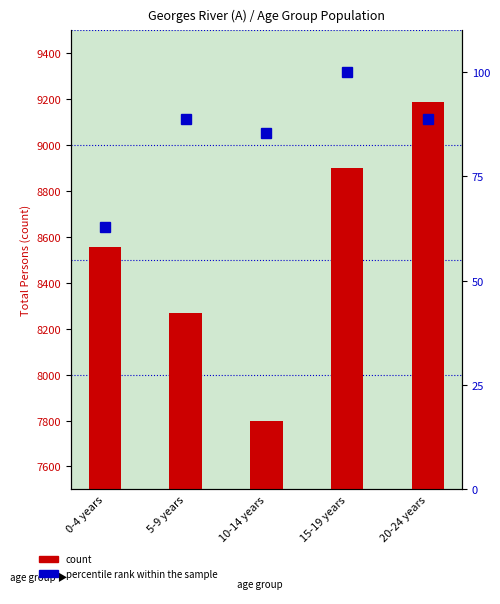

Reading left to right, extract all data points from this chart.

count: 0-4 years=8556.0	5-9 years=8267.0	10-14 years=7798.0	15-19 years=8900.0	20-24 years=9190.0
percentile rank within the sample: 0-4 years=62.9	5-9 years=88.8	10-14 years=85.4	15-19 years=100.0	20-24 years=88.8